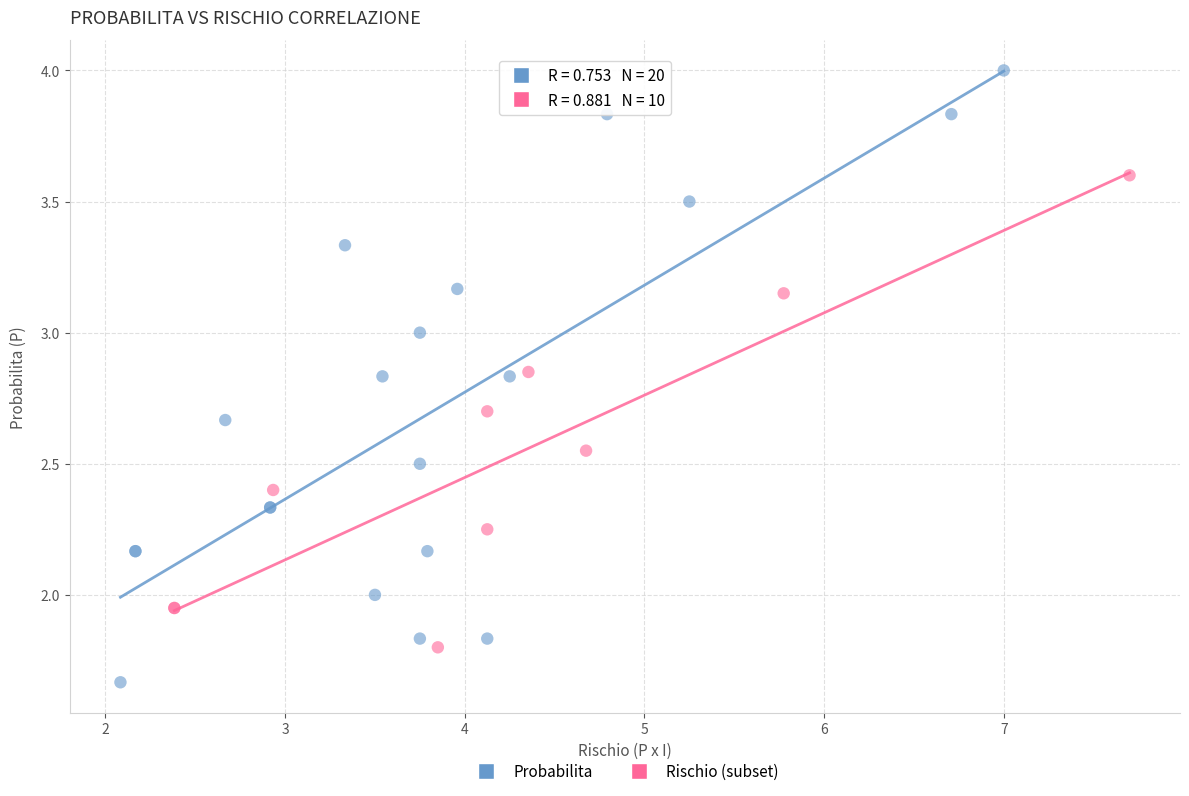

Which series reaches the minimum Y coordinate?

Probabilita